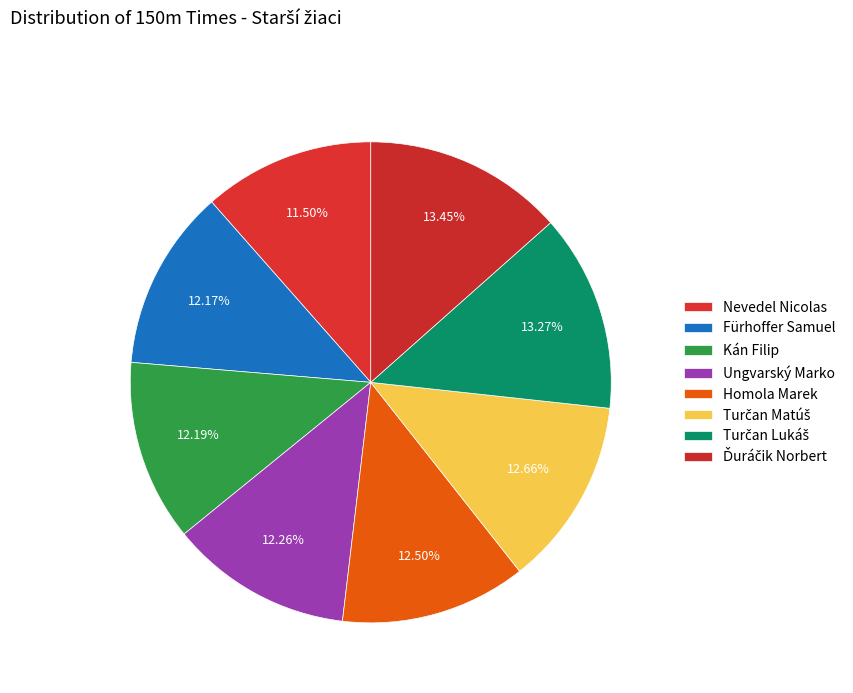

Is Kán Filip the majority of the pie?

No